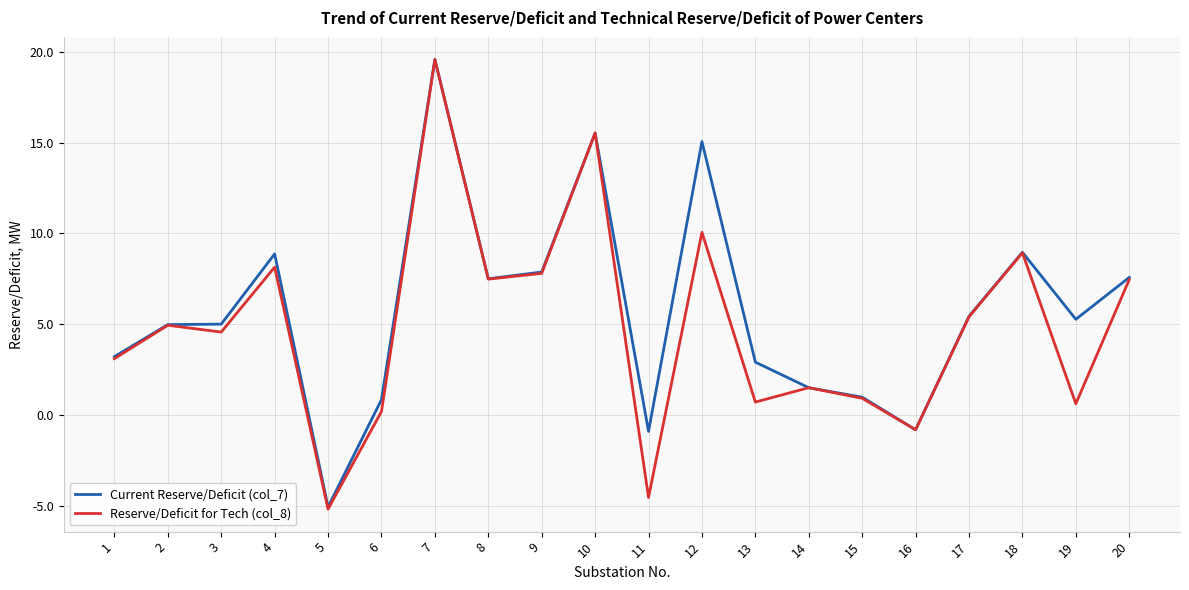

What are all the series names shown in the legend?

Current Reserve/Deficit (col_7), Reserve/Deficit for Tech (col_8)